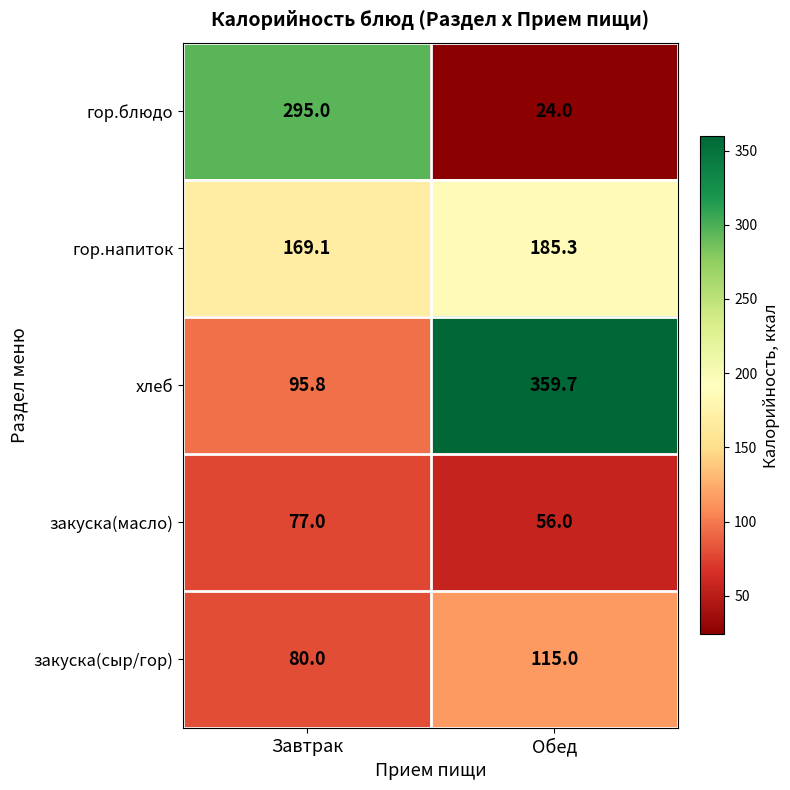

Reading left to right, extract all data points from this chart.

гор.блюдо: Завтрак=295.0	Обед=24.0
гор.напиток: Завтрак=169.1	Обед=185.3
хлеб: Завтрак=95.8	Обед=359.7
закуска(масло): Завтрак=77.0	Обед=56.0
закуска(сыр/гор): Завтрак=80.0	Обед=115.0